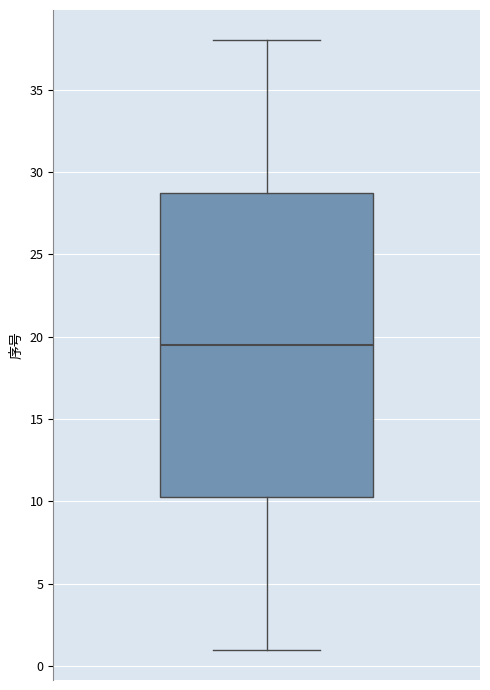

Read this box plot against the y-axis: the position of the median line, the range covered by the box, and the ends of both whiskers. The values are not printed on the chart, so give them approximately, as read against the axis.

median 19.5, box 10.5 to 29.0, whiskers 1.0 to 38.0